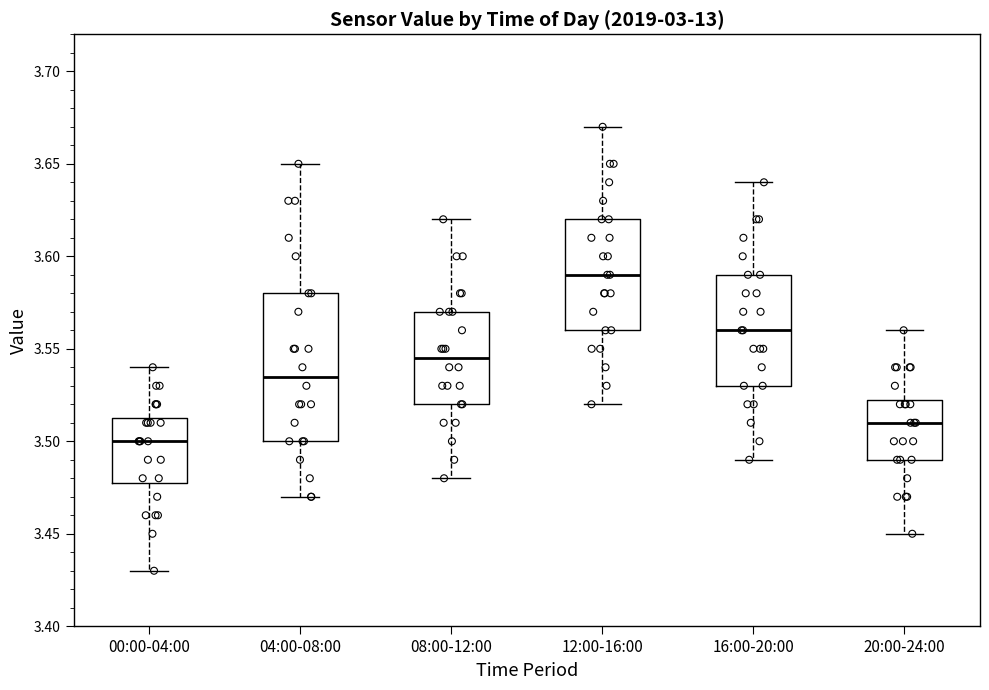

Which box is the tallest, from its lower edge to its upper edge?

04:00-08:00